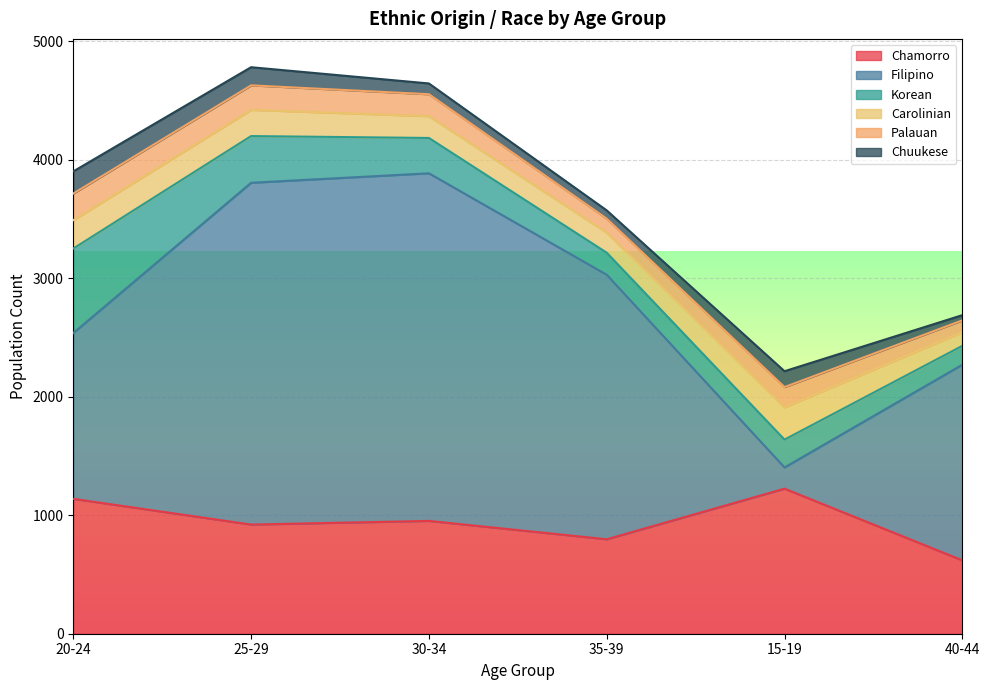

Which category has the highest value in the Filipino series?

30-34